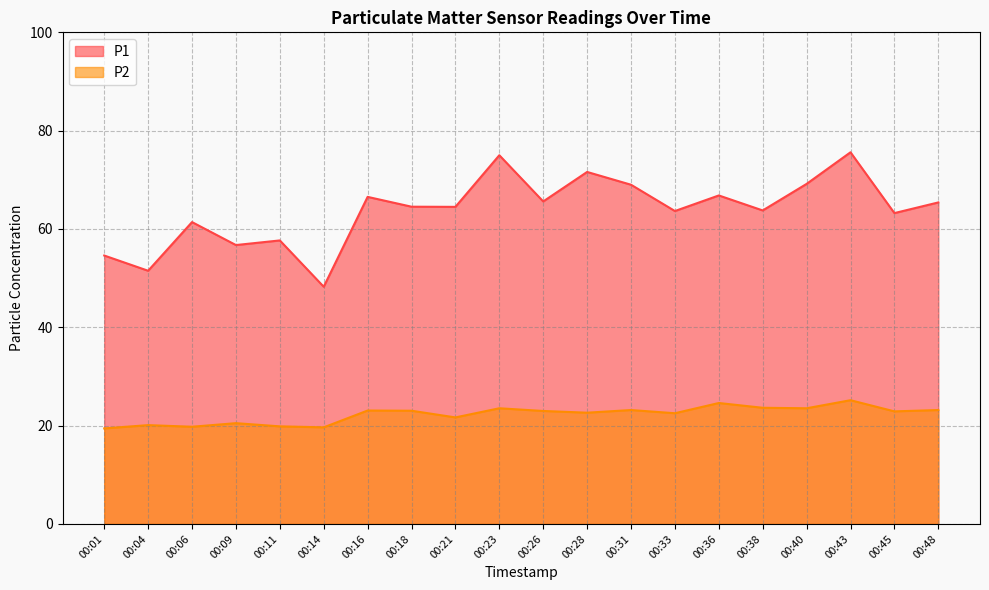

What is the greatest value displayed?

75.6